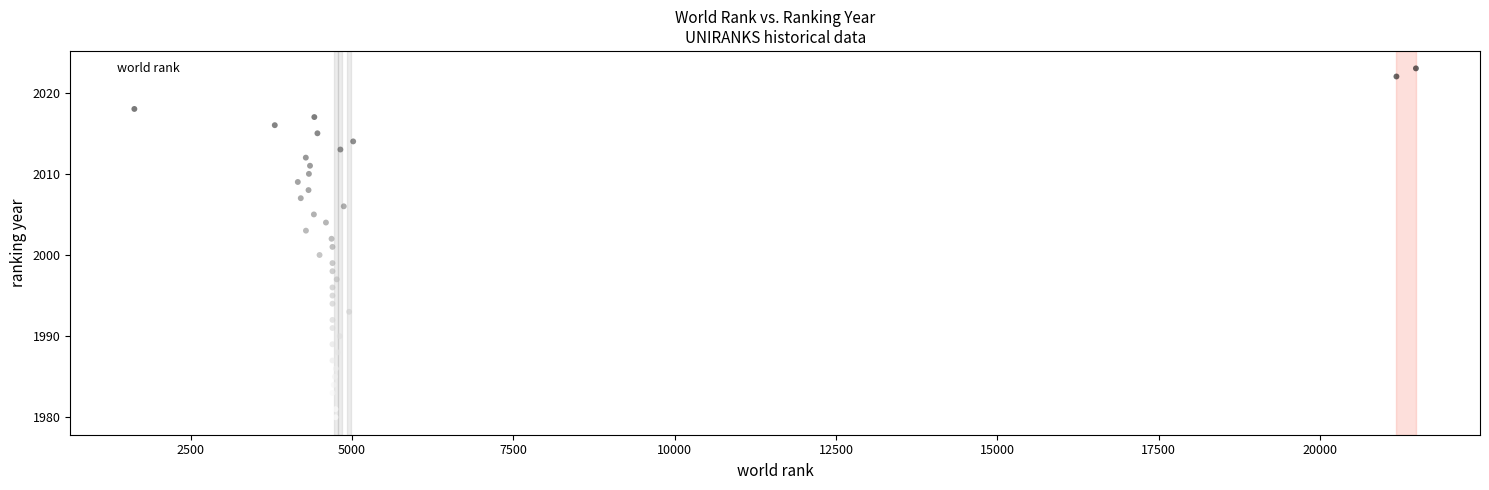

What is the range of Y values (max minus min)?

43